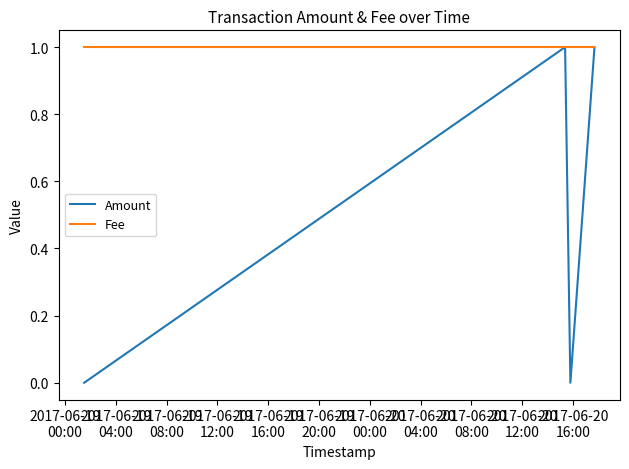

Which series has the widest spread of values?

Amount